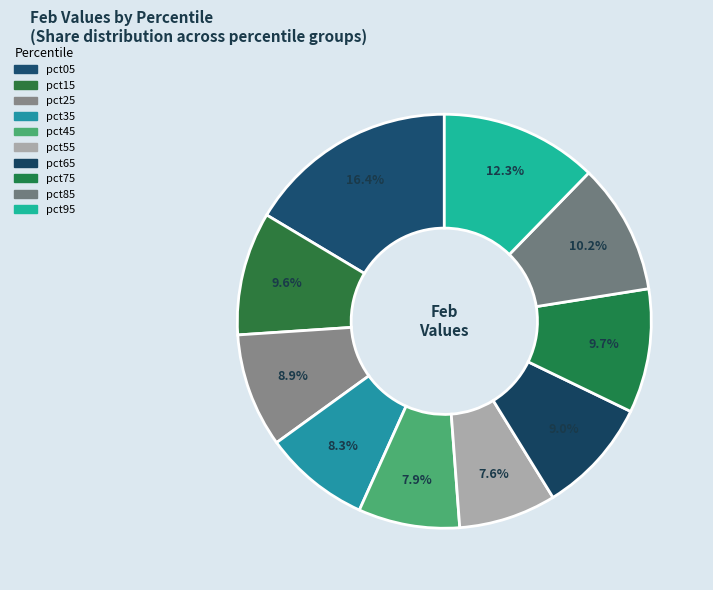

How many segments does this pie chart have?

10